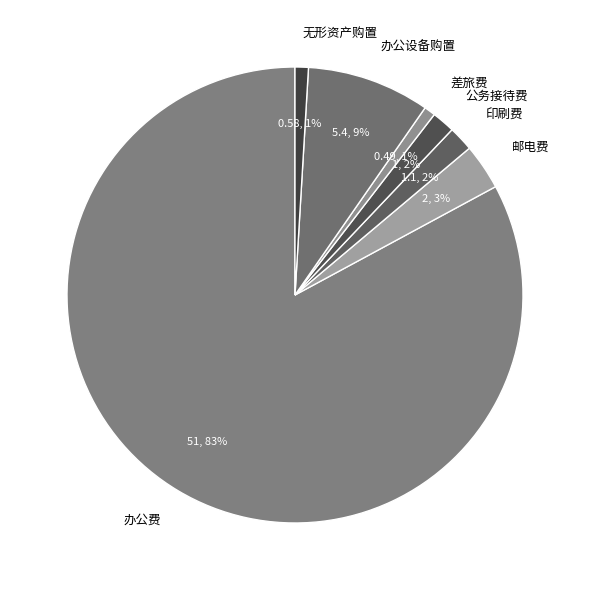

Which slice is the largest?

办公费